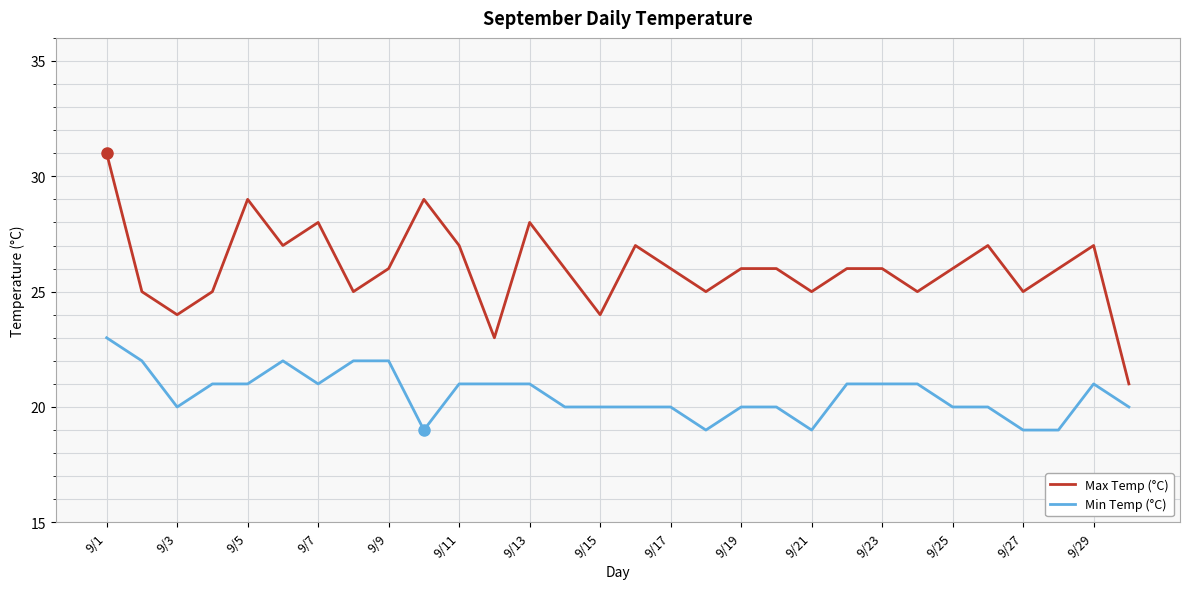

What is the lowest value of the Max Temp (°C) series?

21